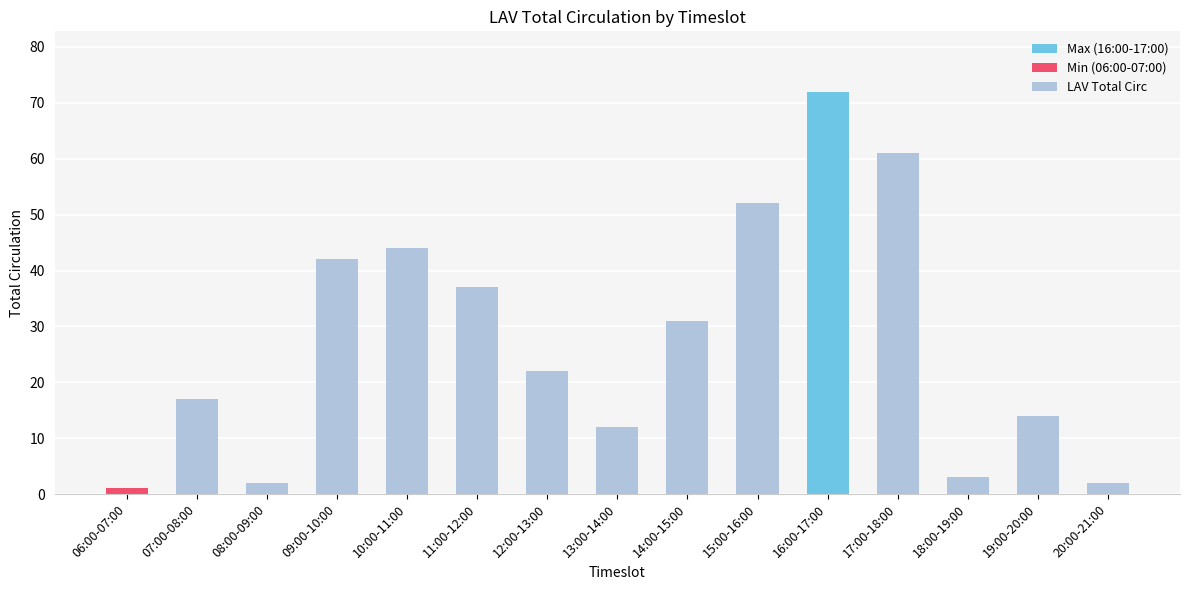

Where is the data nearest to the value 36?

11:00-12:00